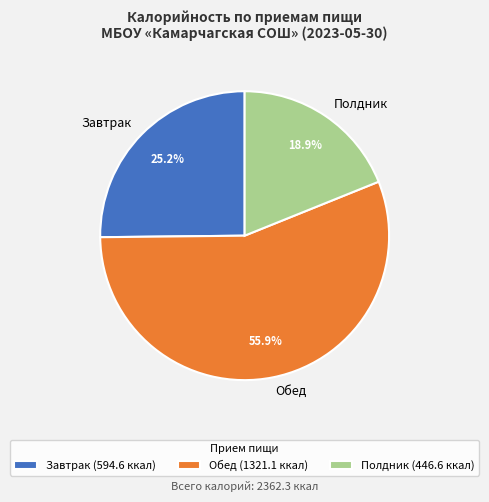

How many segments does this pie chart have?

3